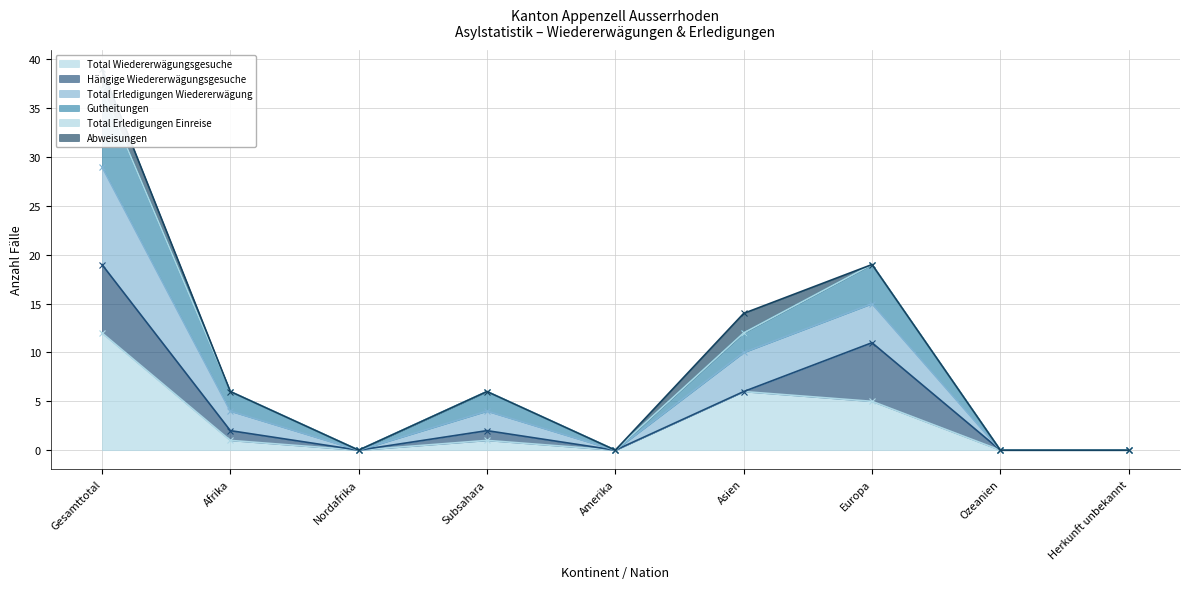

What position from the left is Europa?

7